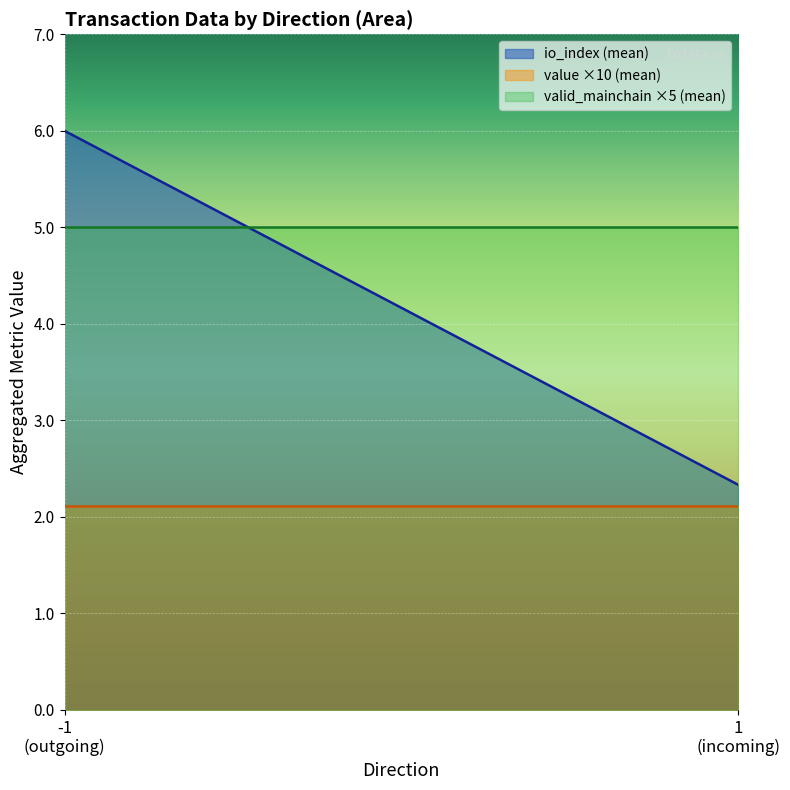

At which category does io_index reach its first local peak?

-1